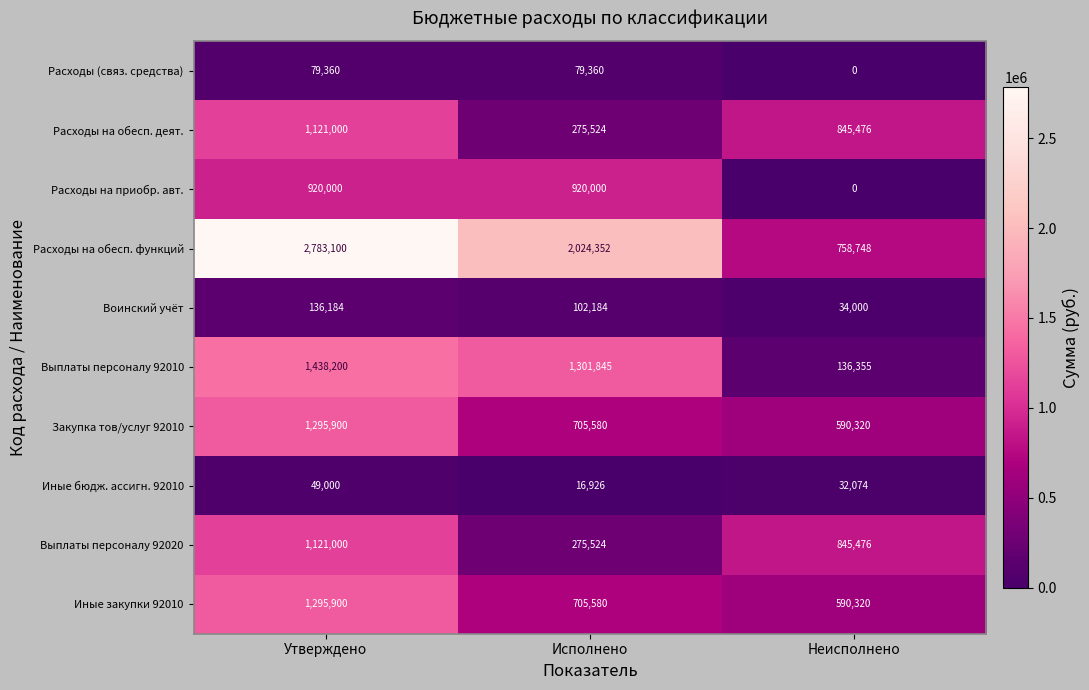

At how many categories does at least one series exceed 750666?

3